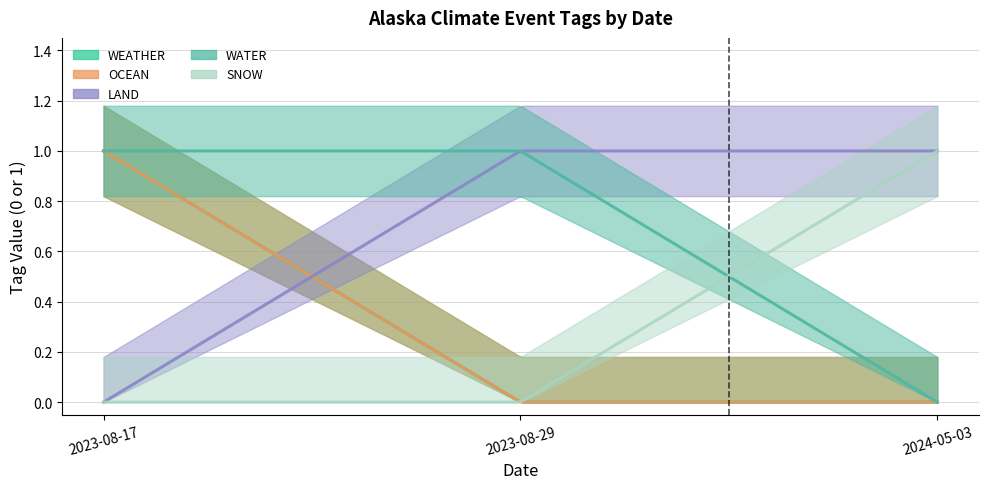

Rank the series at 2023-08-17 from highest to lowest value.

WEATHER, OCEAN, WATER, LAND, SNOW